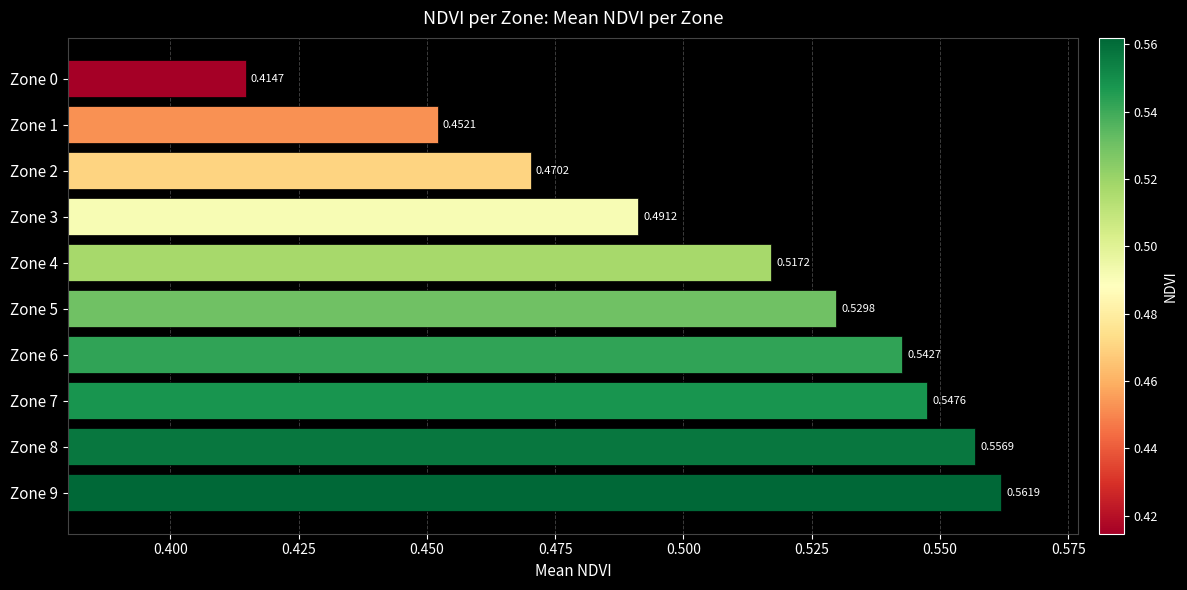

Rank the categories by value from highest to lowest.

Zone 9, Zone 8, Zone 7, Zone 6, Zone 5, Zone 4, Zone 3, Zone 2, Zone 1, Zone 0